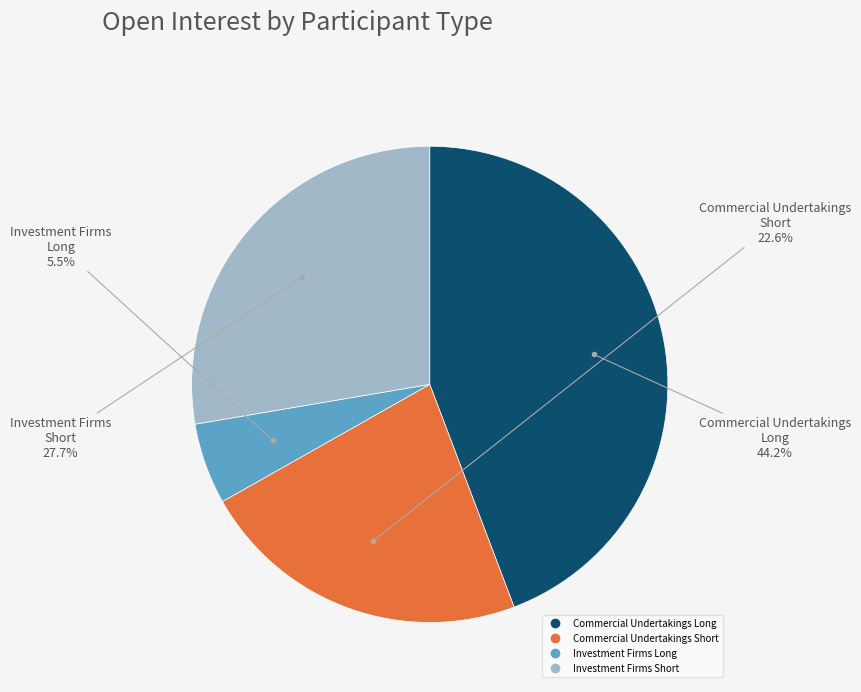

To the nearest percent, what is the average slice percentage?

25%